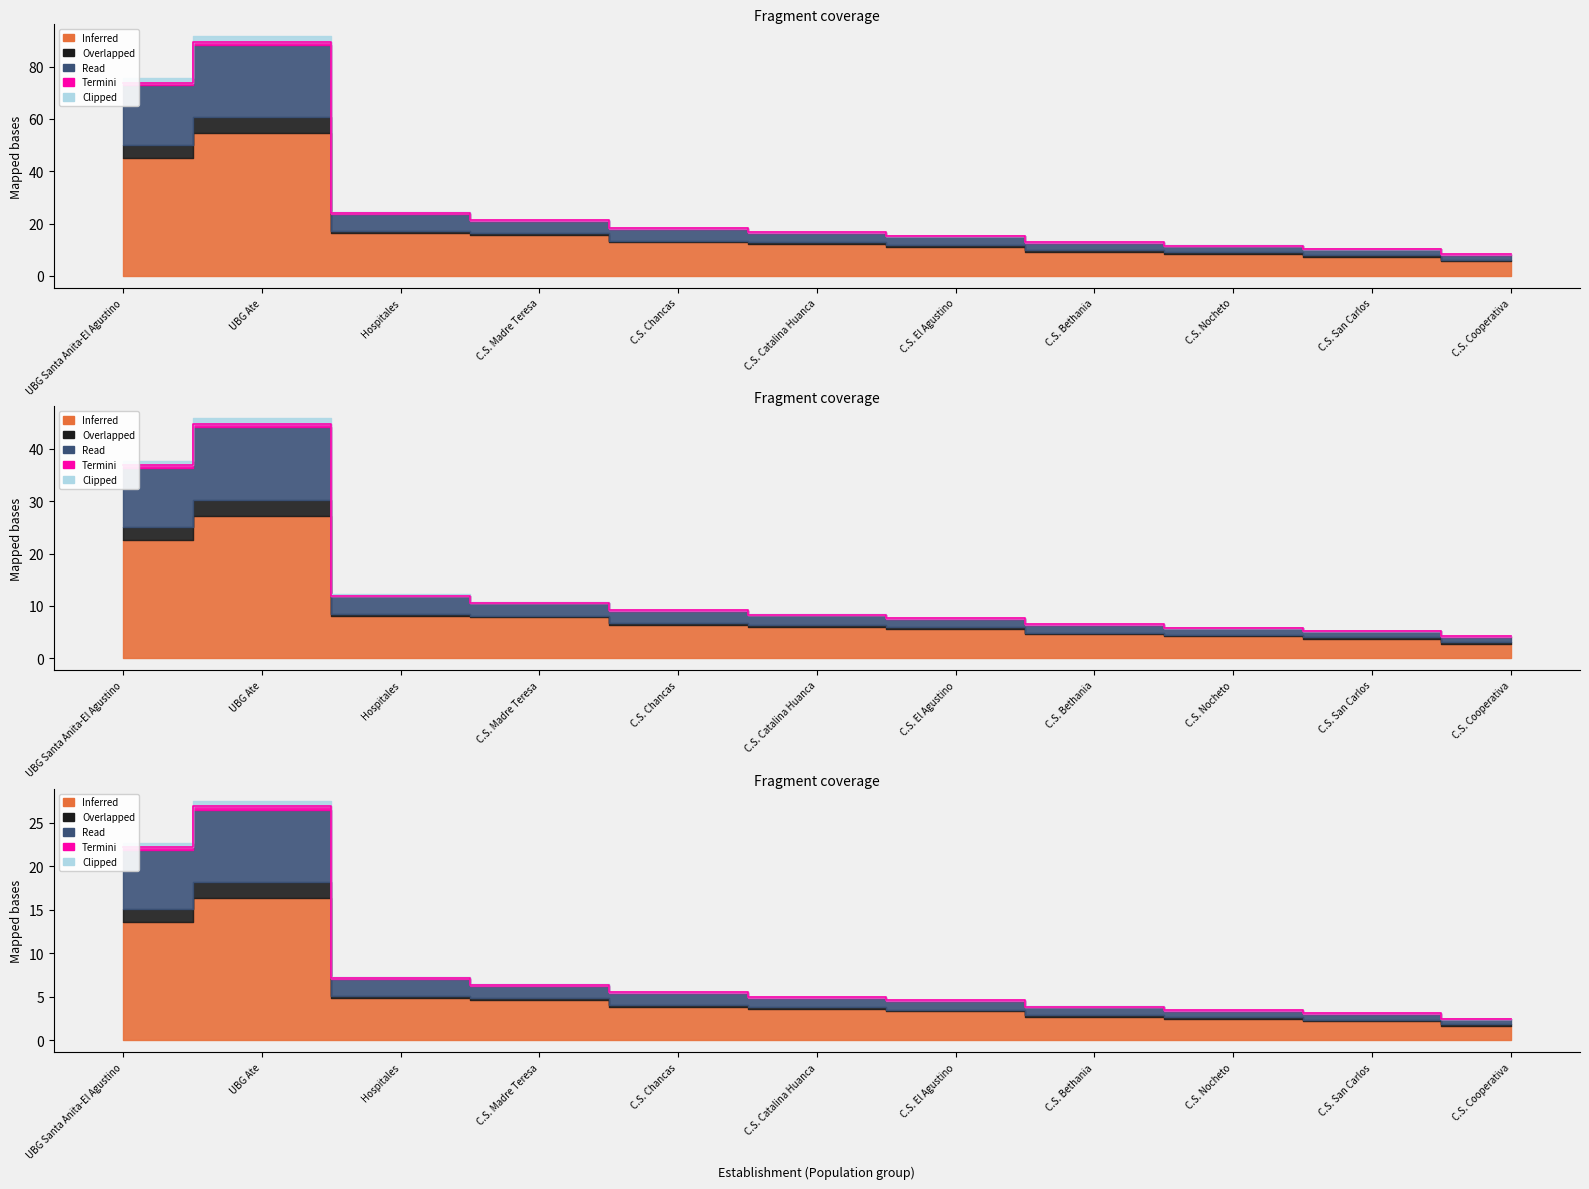

True or false: Read and Overlapped cross at least once.

False